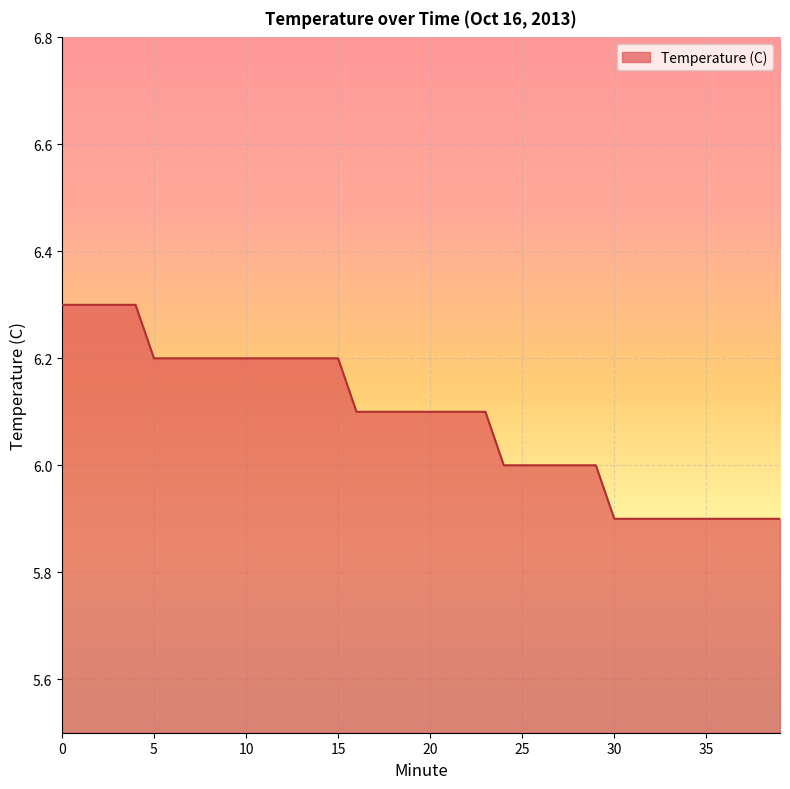

What is the smallest value displayed?

5.9